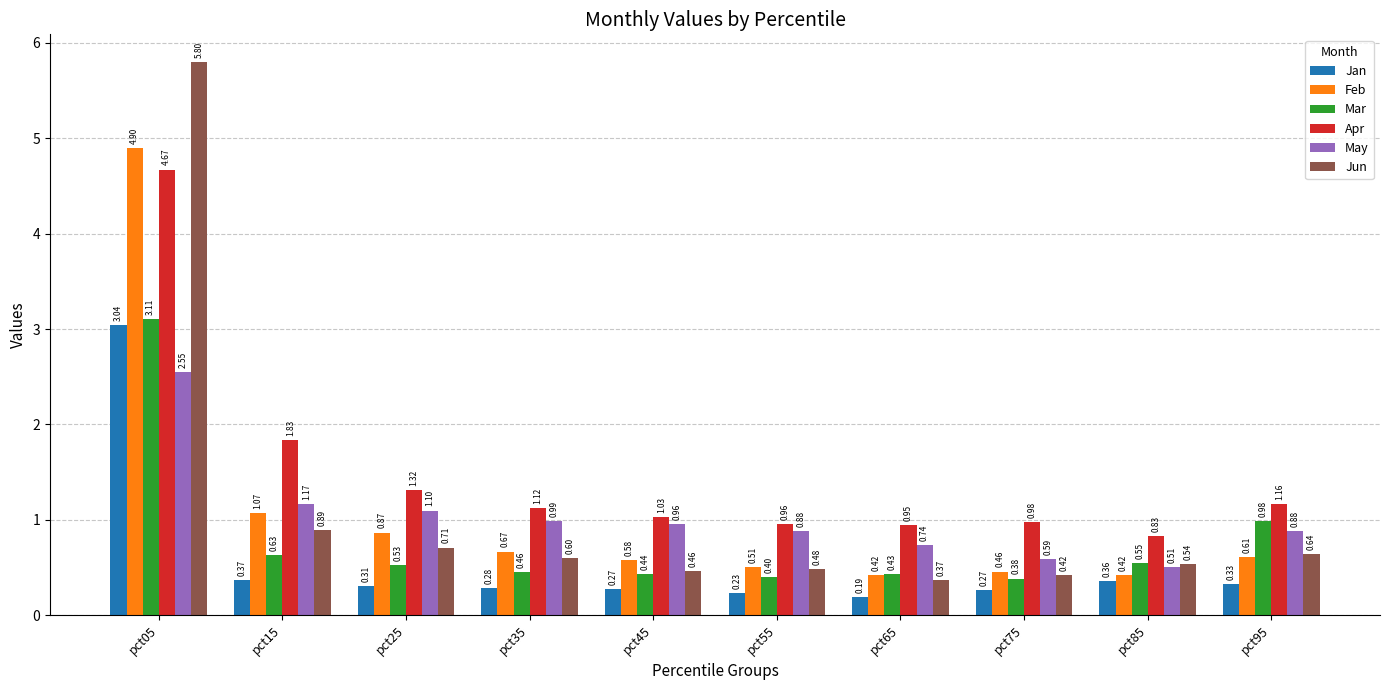

What is the difference between the second highest and second lowest values in the Feb series?

0.6